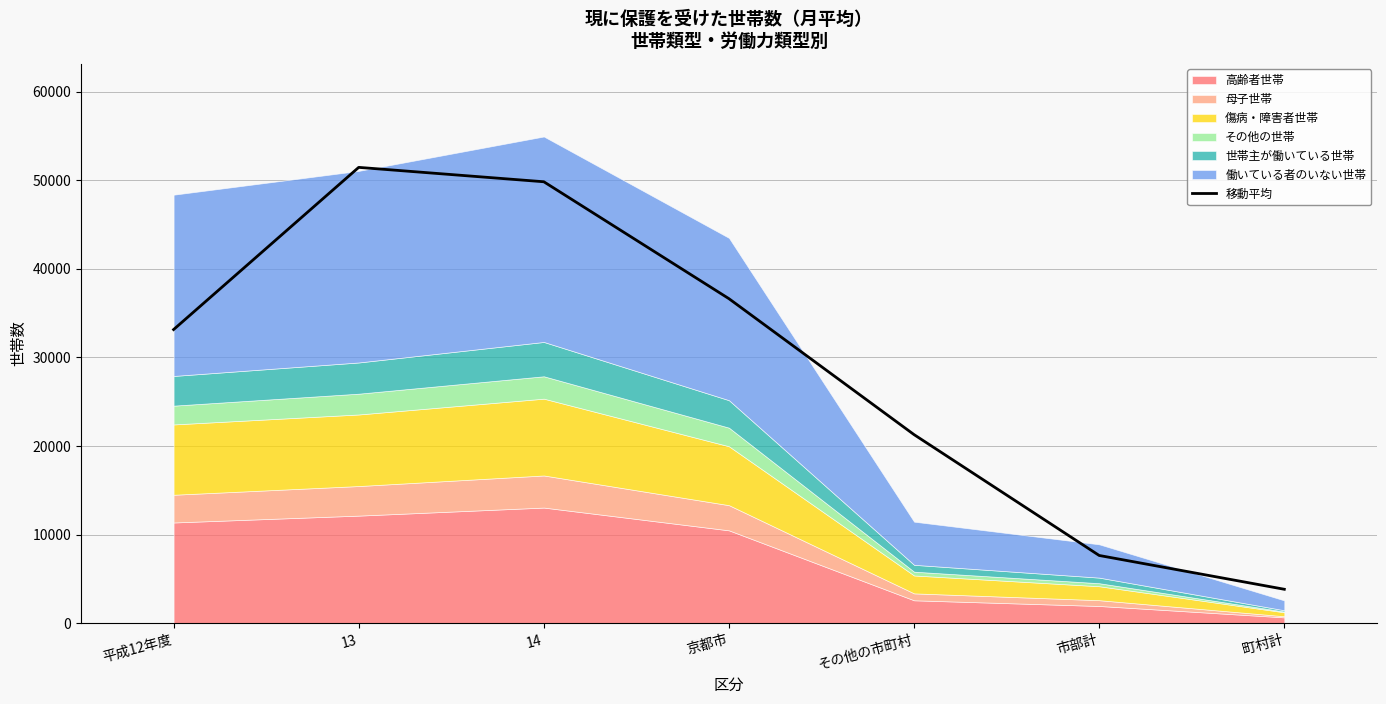

List the labels in order of value, largest first.

13, 14, 京都市, 平成12年度, その他の市町村, 市部計, 町村計